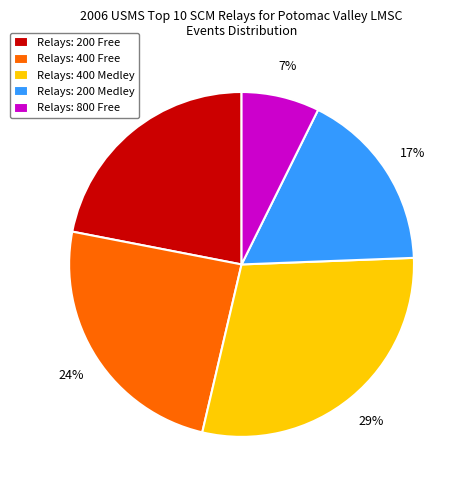

How many segments does this pie chart have?

5